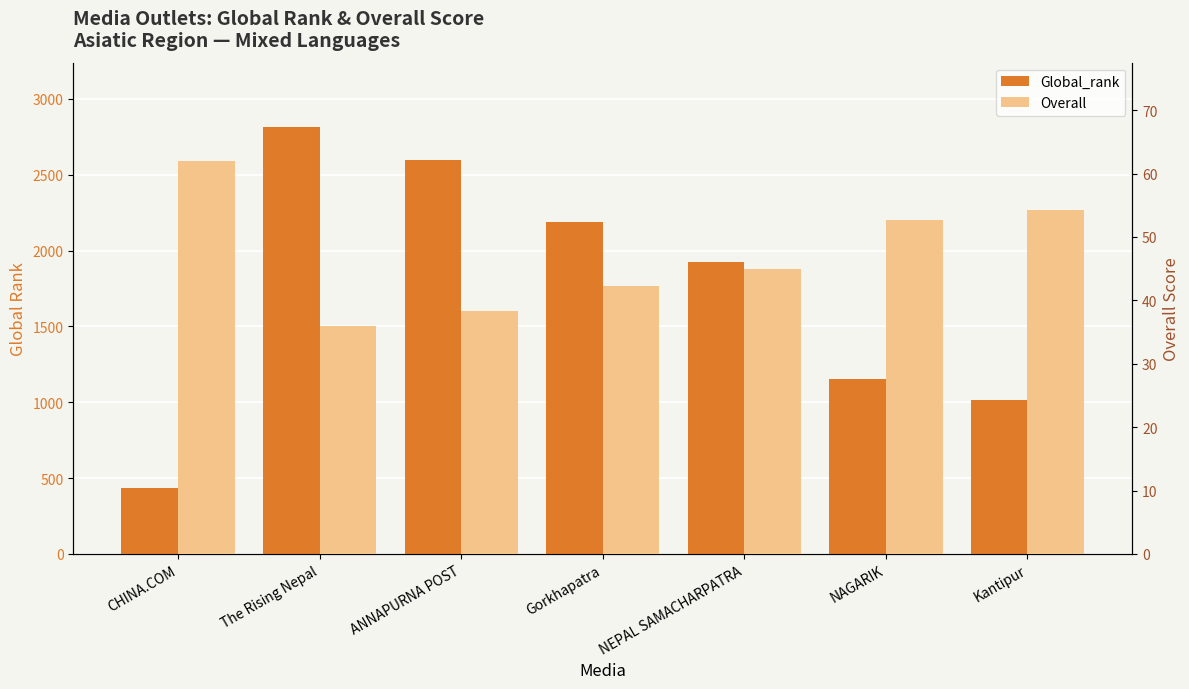

What are all the series names shown in the legend?

Global_rank, Overall